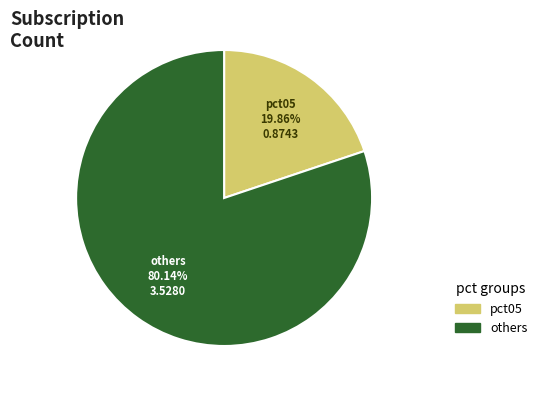

Which category accounts for the majority?

others